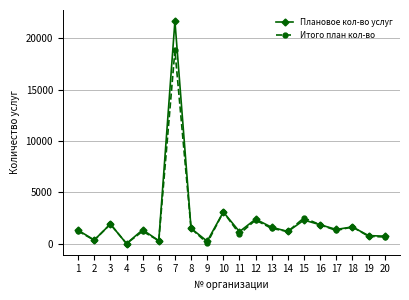

Between 4 and 15, which series saw the biggest shift?

Итого план кол-во